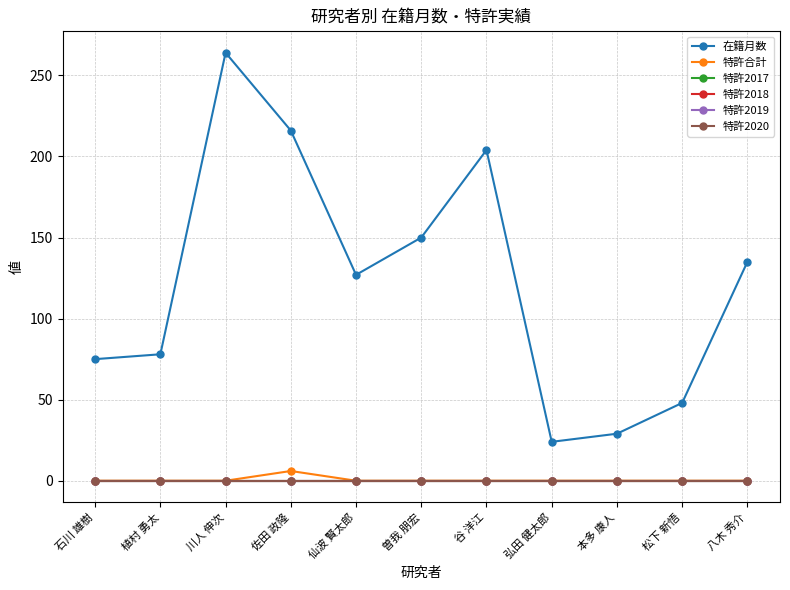

Reading right to left, list all the values displayed in this chart.

在籍月数: 135	48	29	24	204	150	127	216	264	78	75
特許合計: 0	0	0	0	0	0	0	6	0	0	0
特許2017: 0	0	0	0	0	0	0	0	0	0	0
特許2018: 0	0	0	0	0	0	0	0	0	0	0
特許2019: 0	0	0	0	0	0	0	0	0	0	0
特許2020: 0	0	0	0	0	0	0	0	0	0	0